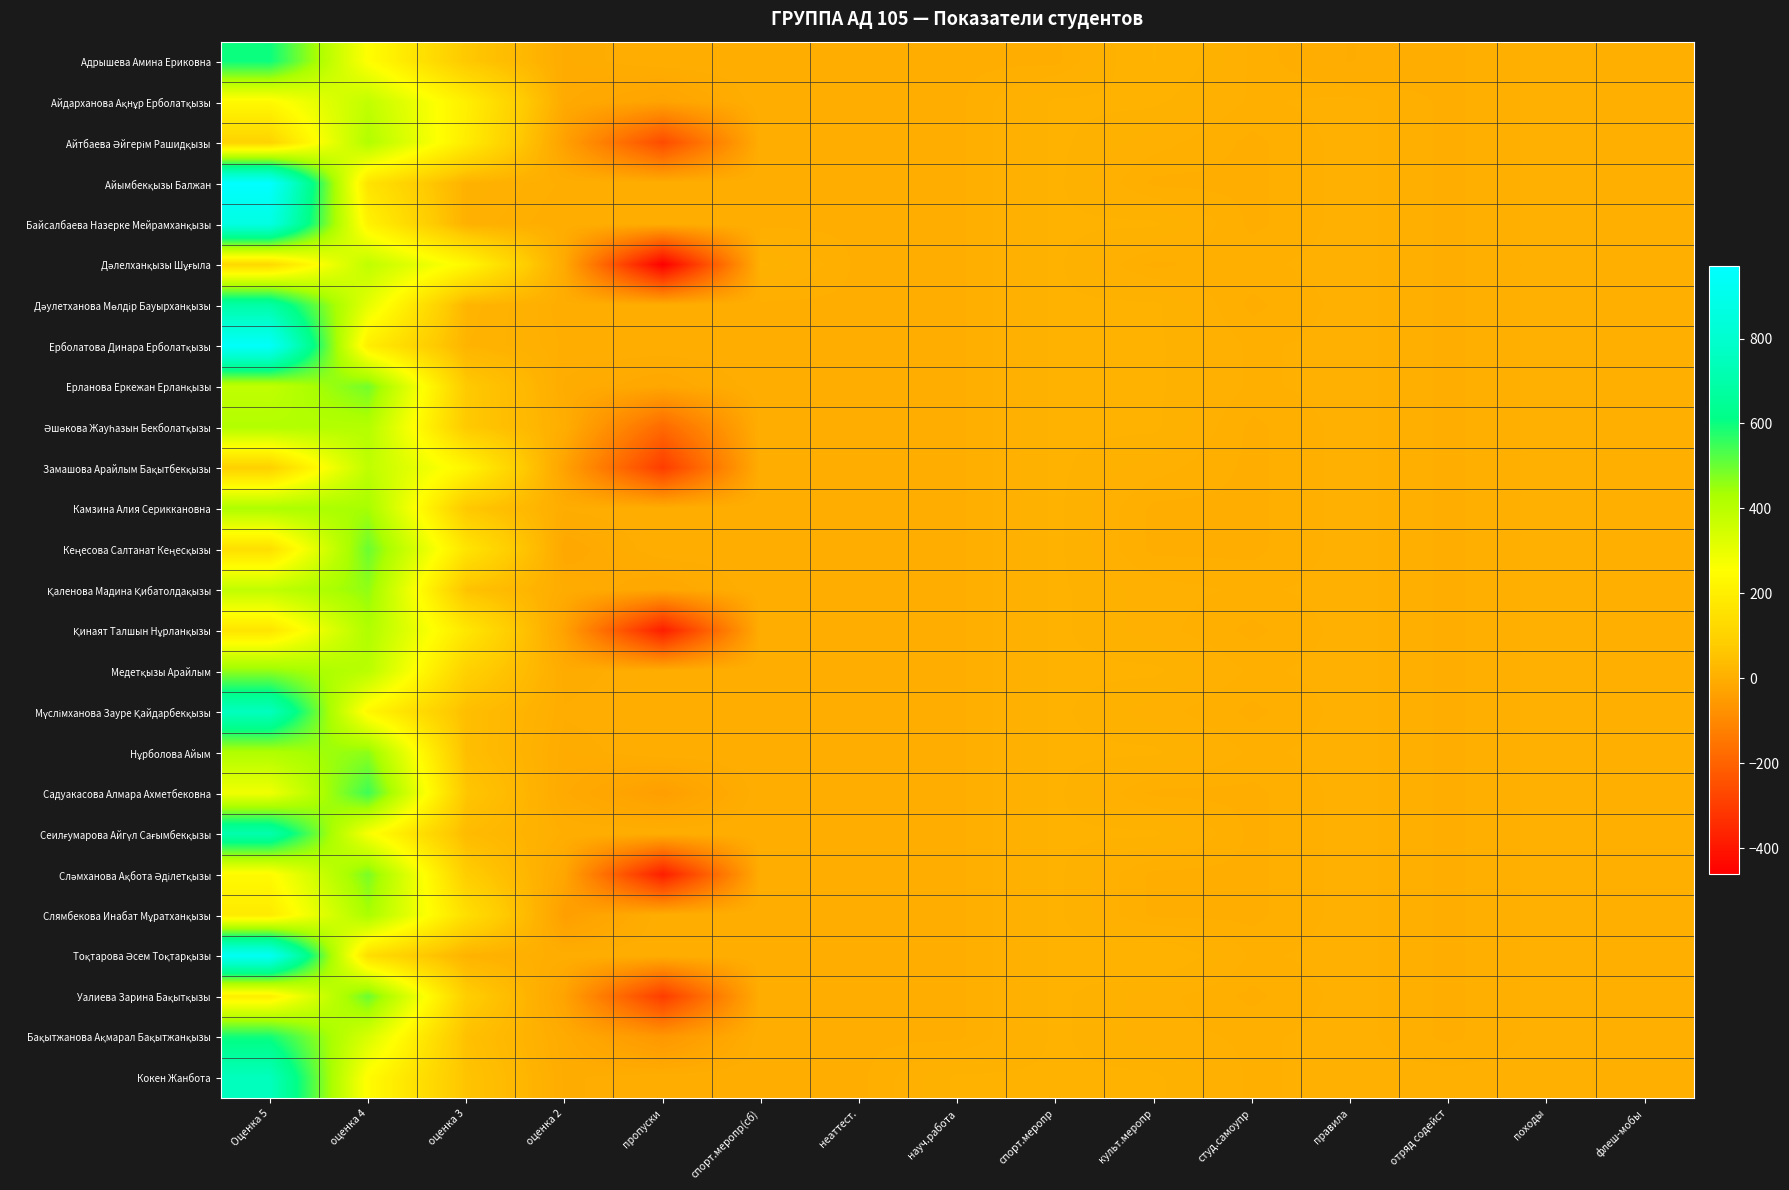

Rank the series by their maximum value, from highest to lowest.

Айымбекқызы Балжан, Ерболатова Динара Ерболатқызы, Тоқтарова Әсем Тоқтарқызы, Байсалбаева Назерке Мейрамханқызы, Мүслімханова Зауре Қайдарбекқызы, Кокен Жанбота, Сеилғумарова Айгүл Сағымбекқызы, Дәулетханова Мөлдір Бауырханқызы, Адрышева Амина Ериковна, Бақытжанова Ақмарал Бақытжанқызы, Садуакасова Алмара Ахметбековна, Кеңесова Салтанат Кеңесқызы, Уалиева Зарина Бақытқызы, Ерланова Еркежан Ерланқызы, Сләмханова Ақбота Әділетқызы, Нұрболова Айым, Қаленова Мадина Қибатолдақызы, Медетқызы Арайлым, Камзина Алия Сериккановна, Слямбекова Инабат Мұратханқызы, Қинаят Талшын Нұрланқызы, Айтбаева Әйгерім Рашидқызы, Әшөкова Жауһазын Бекболатқызы, Дәлелханқызы Шұғыла, Замашова Арайлым Бақытбекқызы, Айдарханова Ақнұр Ерболатқызы